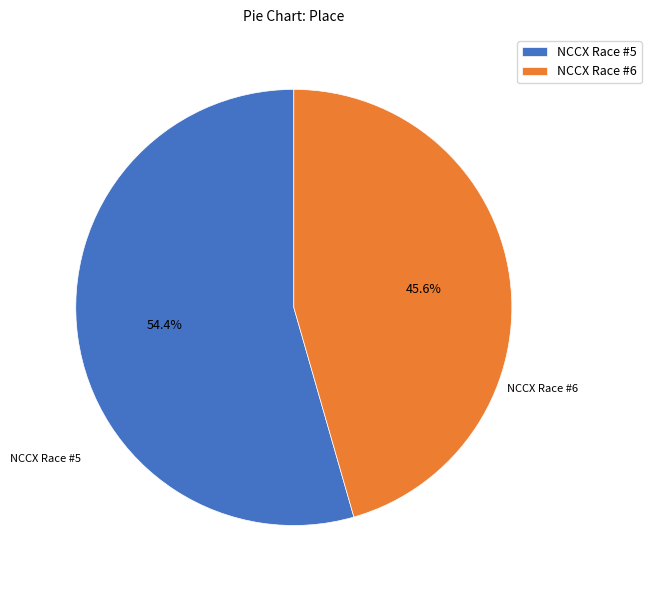

Which category has the biggest portion of the pie?

NCCX Race #5